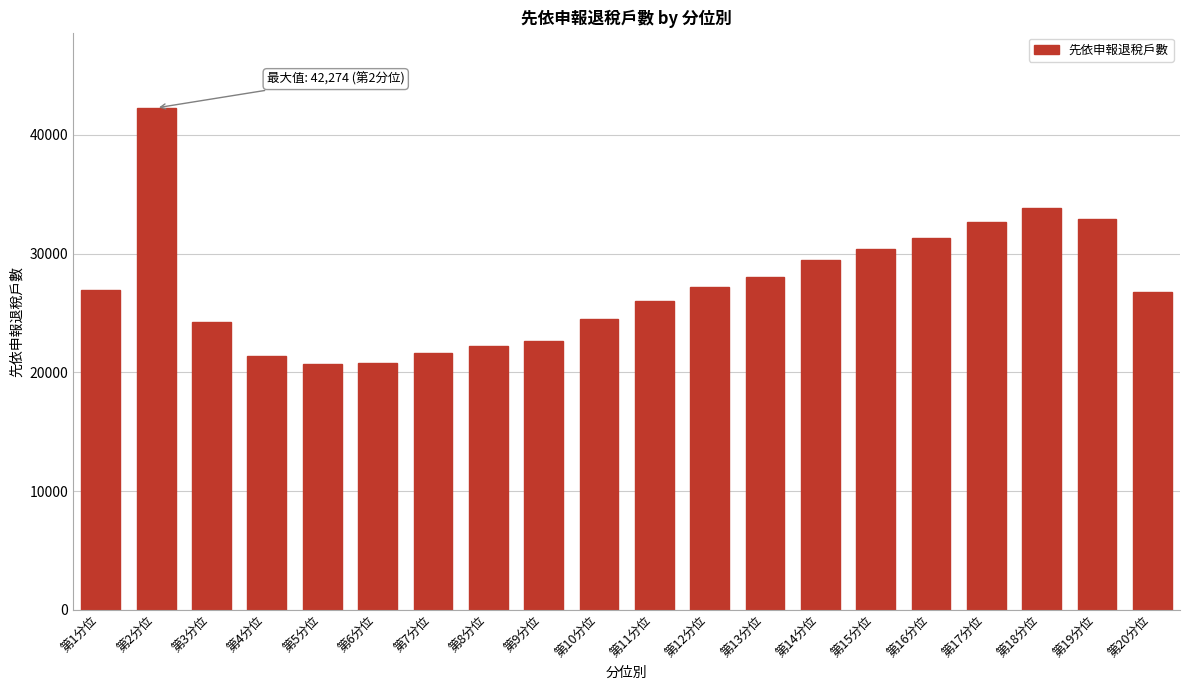

What is the ratio of the value at 第8分位 to the value at 第15分位?

0.7